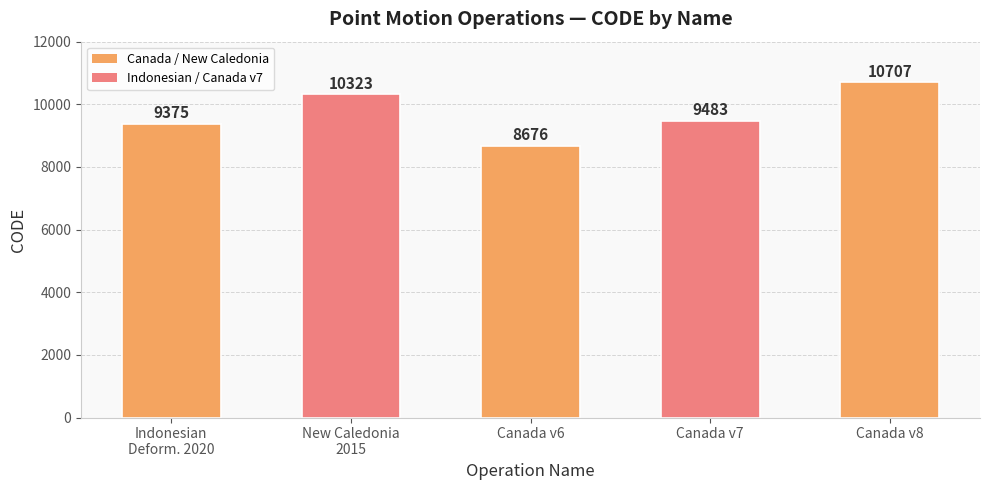

What is the difference between the values at Canada v6 and New Caledonia
2015?

1647